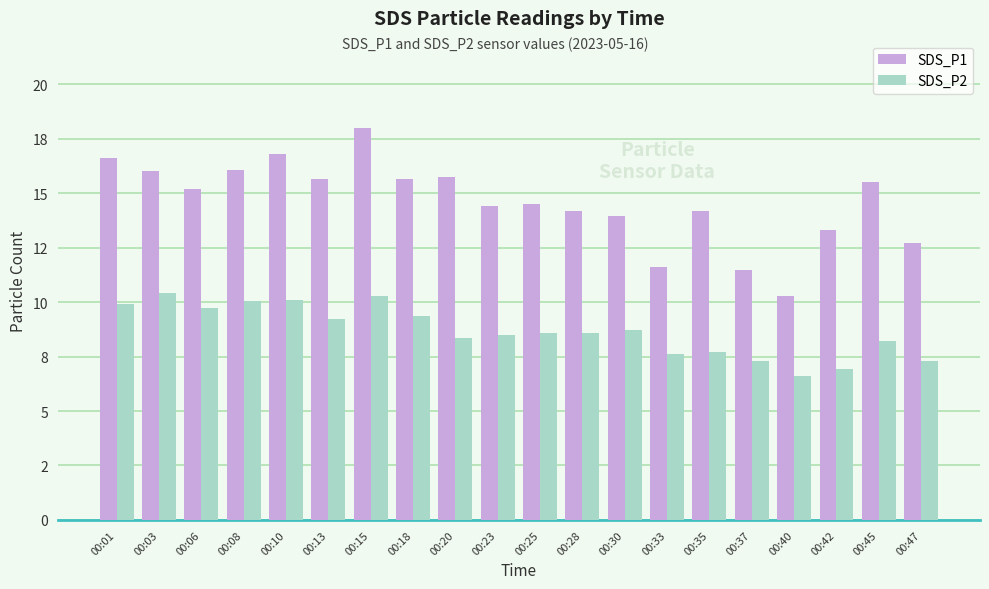

What is the value of the SDS_P1 bar at the 16th from the left?

11.5